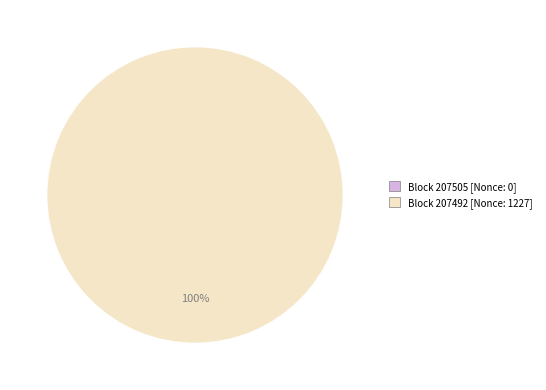

What is the change in value from 207505 to 207492?

+1227